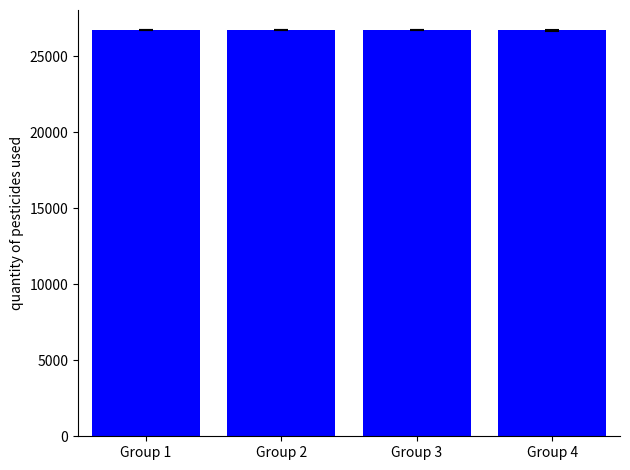

Is it true that the value at Group 4 is 16101.2?

False